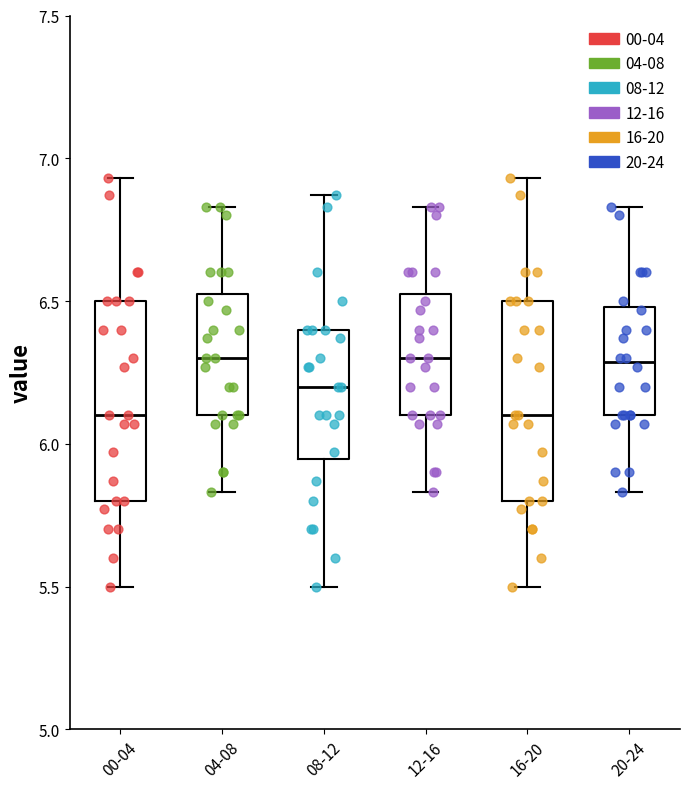

Reading left to right, transcribe this box plot: for each box, give where its median line is, the range the box spans, and where its two whiskers end, as read against the y-axis. The values are not printed on the chart, so give them approximately, as read against the axis.

00-04: median 6.10, box 5.80 to 6.50, whiskers 5.50 to 6.95
04-08: median 6.30, box 6.10 to 6.55, whiskers 5.85 to 6.85
08-12: median 6.20, box 5.95 to 6.40, whiskers 5.50 to 6.85
12-16: median 6.30, box 6.10 to 6.55, whiskers 5.85 to 6.85
16-20: median 6.10, box 5.80 to 6.50, whiskers 5.50 to 6.95
20-24: median 6.30, box 6.10 to 6.50, whiskers 5.85 to 6.85